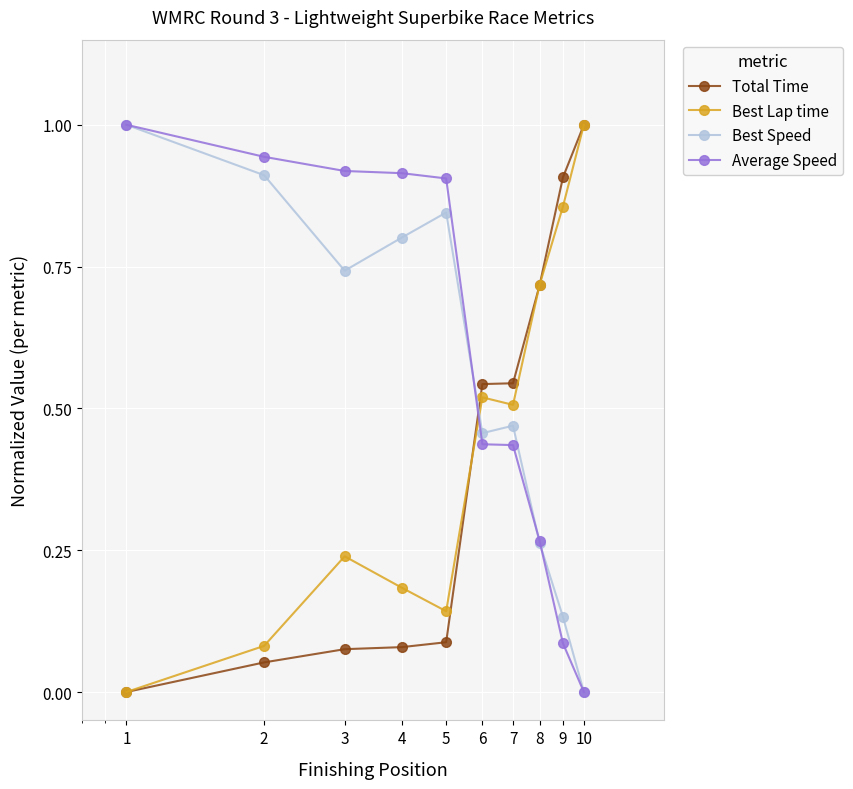

Is this an area chart (filled region under the line)?

No